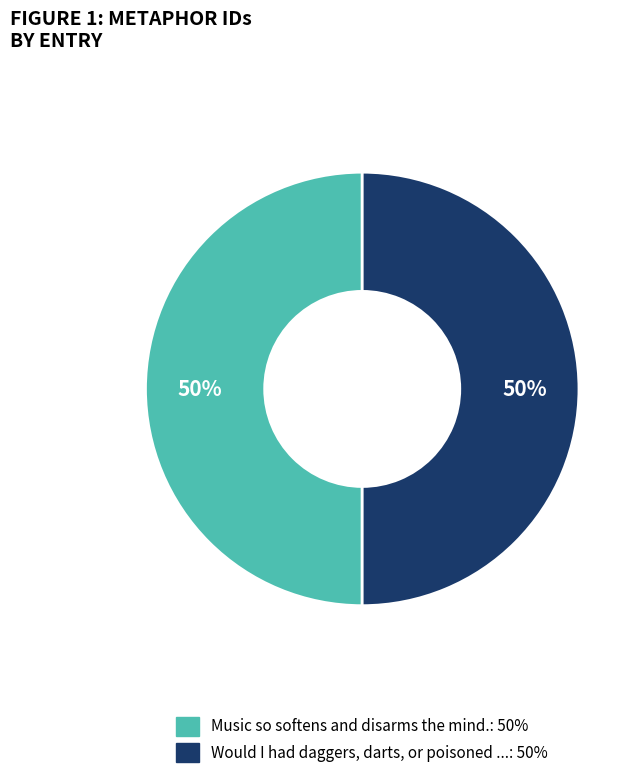

To the nearest percent, what is the average slice percentage?

50%